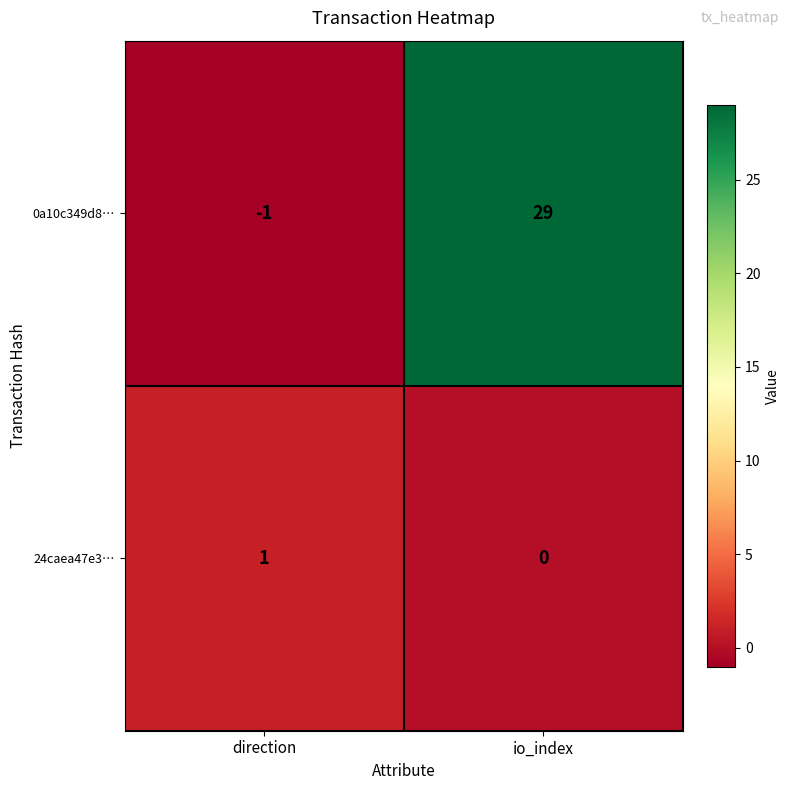

What is the difference between the maximum and minimum values in the 0a10c349d8… series?

30